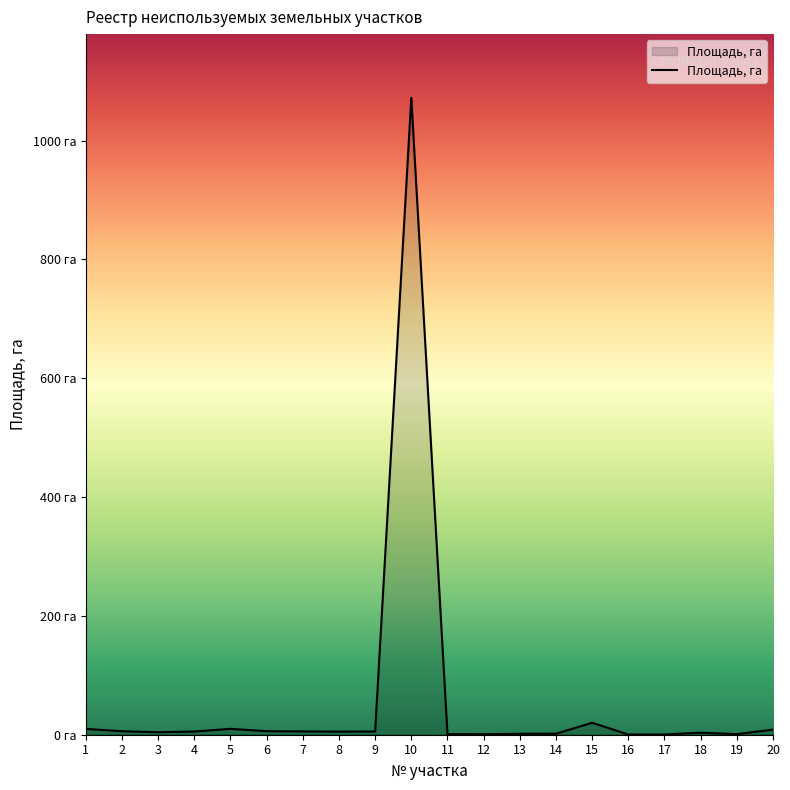

Rank the categories by value from highest to lowest.

10, 15, 5, 1, 20, 6, 2, 7, 9, 4, 8, 3, 18, 14, 13, 11, 19, 12, 16, 17